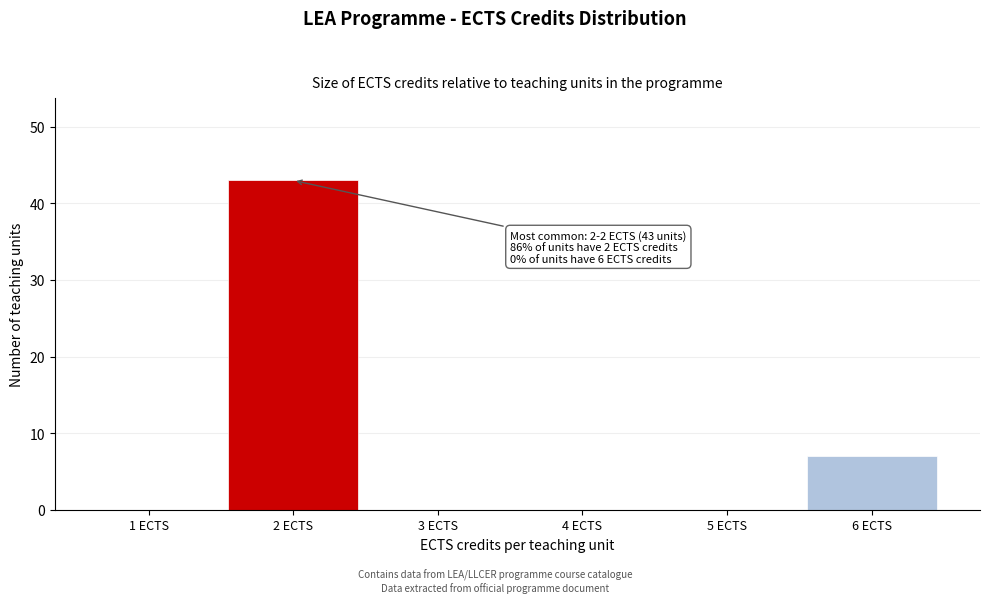

Reading left to right, transcribe all the data shown in this chart.

1 ECTS=0	2 ECTS=43	3 ECTS=0	4 ECTS=0	5 ECTS=0	6 ECTS=7